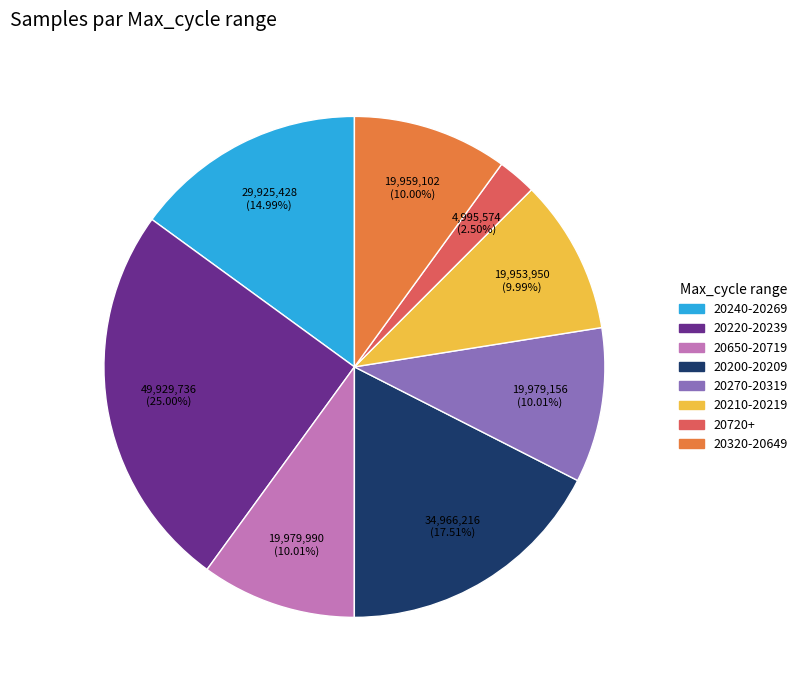

Is there a majority slice in this chart?

No